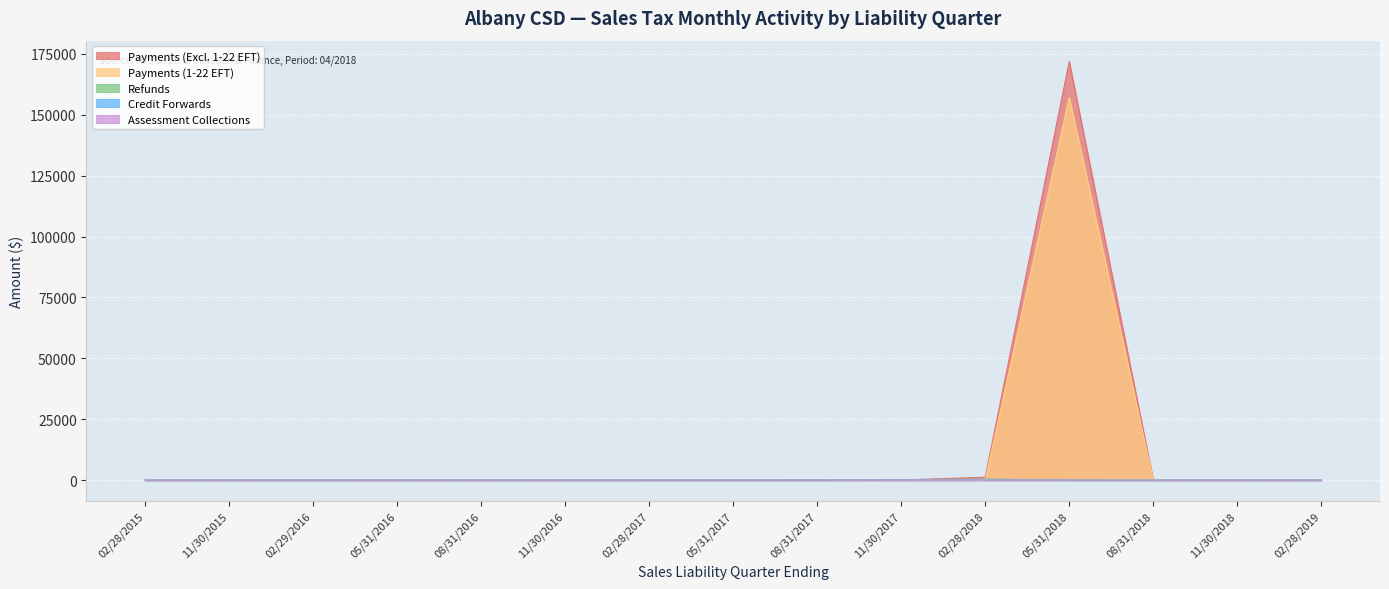

In Payments (Excl. 1-22 EFT), how many points are higher than both neighbors (excluding endpoints)?

3